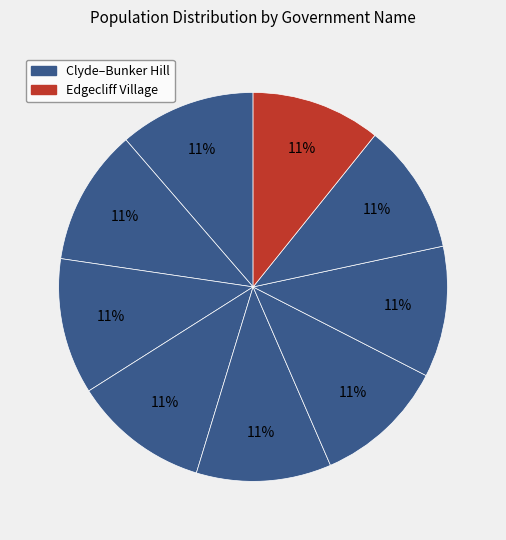

Count the number of slices in the pie.

9